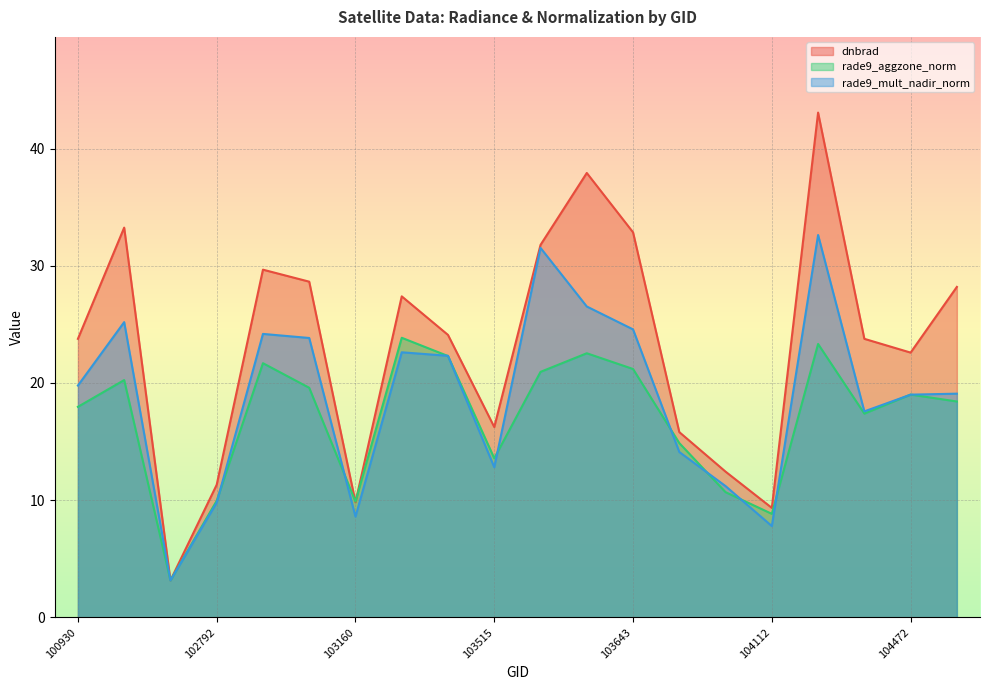

What is the total value across all series at 103524?

84.2